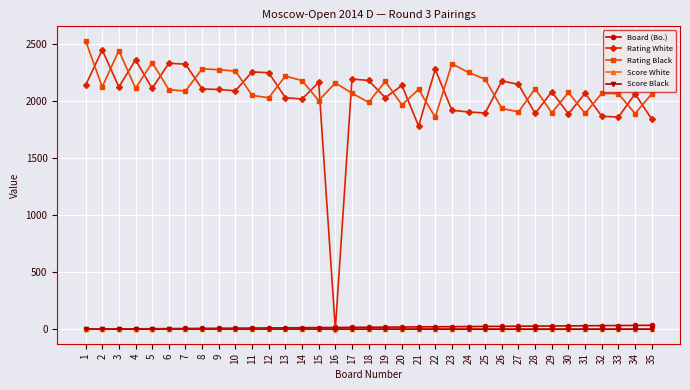

True or false: Score Black has a value of 1.0 at 33.

True